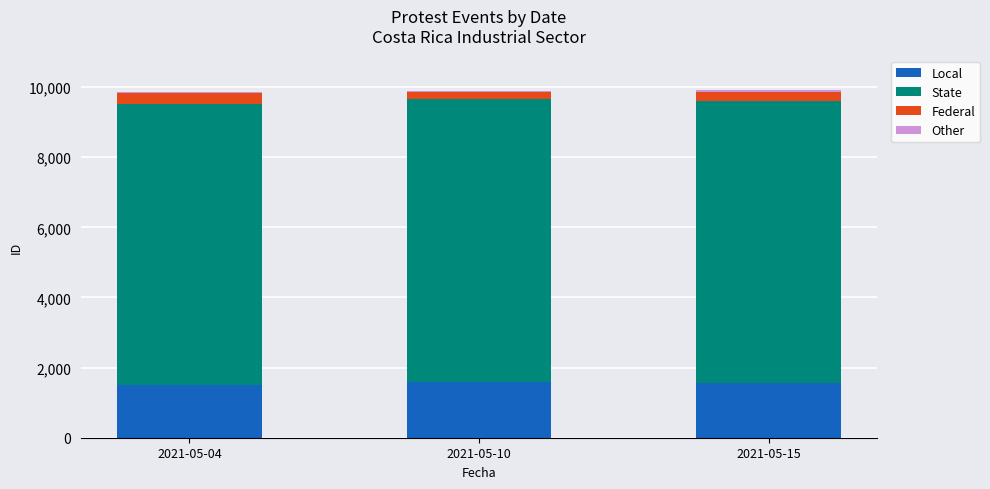

What is the minimum value for Local?

1500